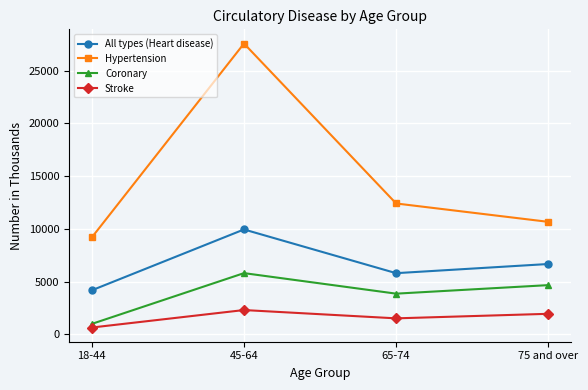

What is the label of the 2nd point from the right?

65-74